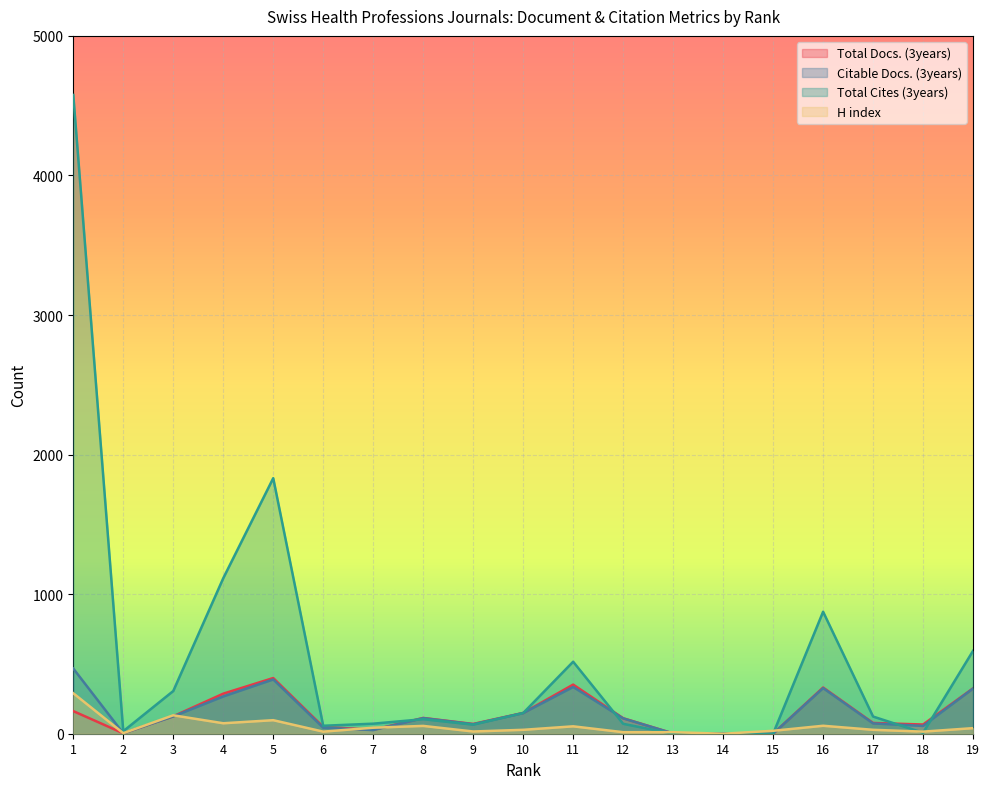

Which series has the largest total across all categories?

Total Cites (3years)